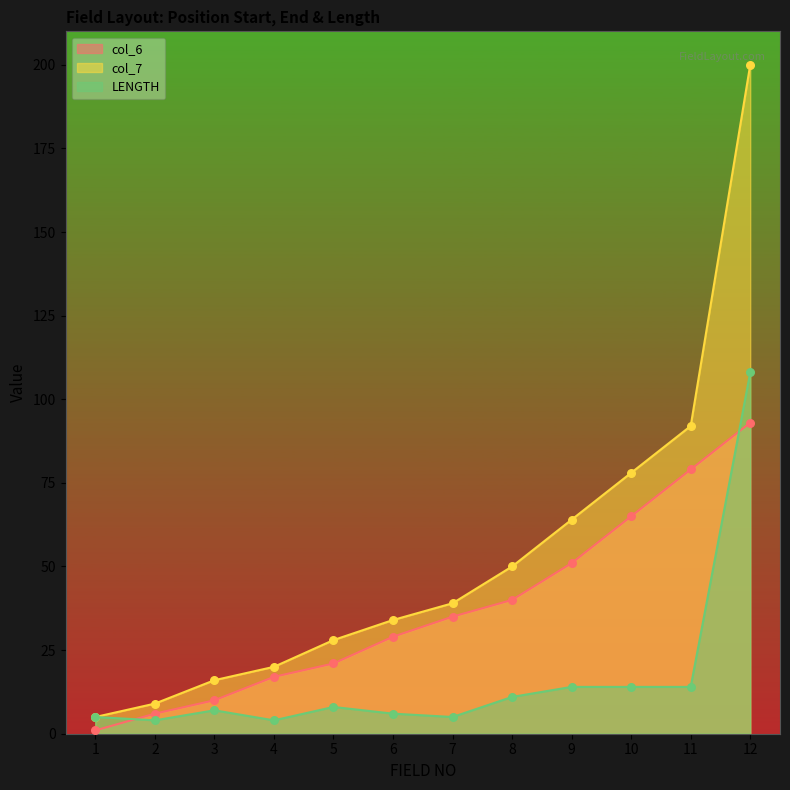

Which series contains the highest Y value?

col_7